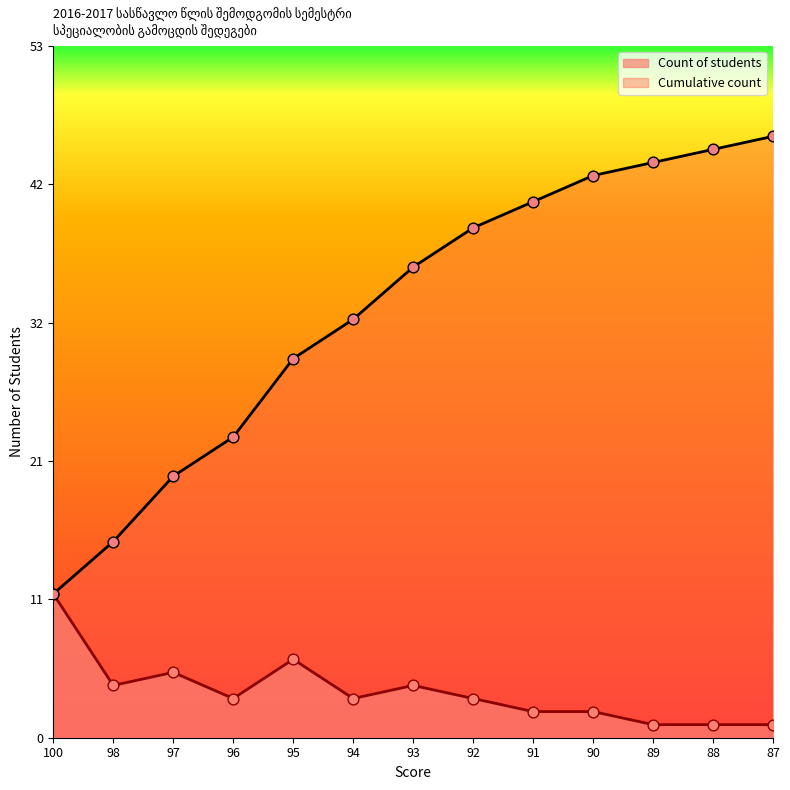

Is the value of Cumulative count at 93 greater than the value of Count of students at 94?

Yes